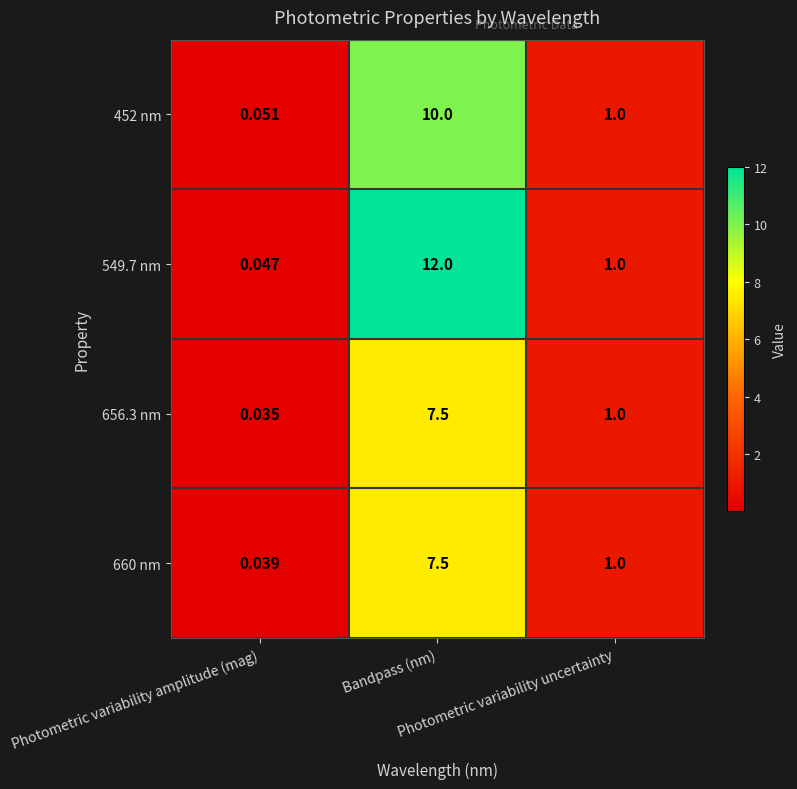

At which category does the chart reach its minimum across all series?

Photometric variability amplitude (mag)